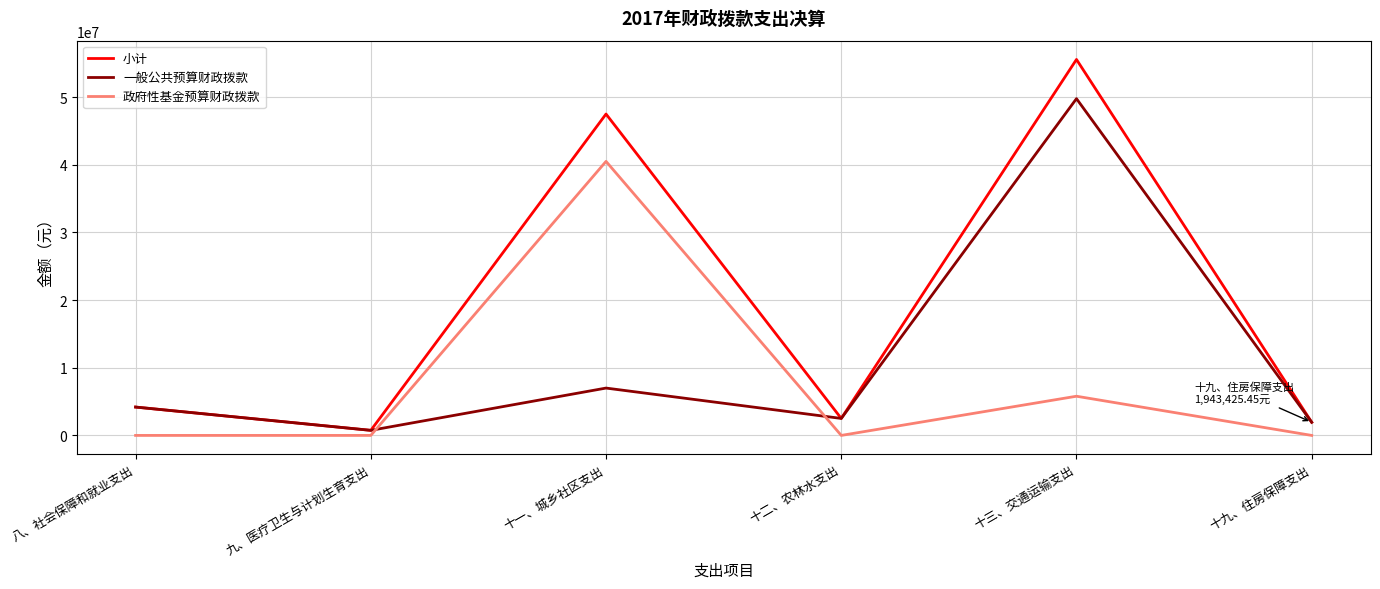

Between 十一、城乡社区支出 and 十九、住房保障支出, which series saw the biggest shift?

小计